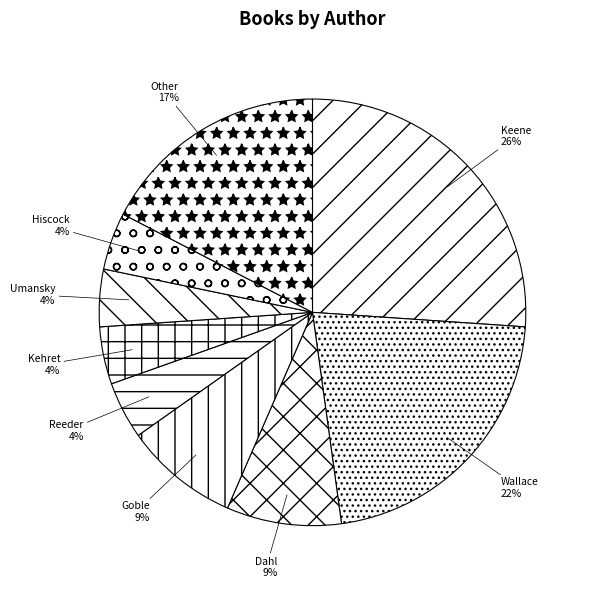

Is there any slice that represents more than half of the pie?

No